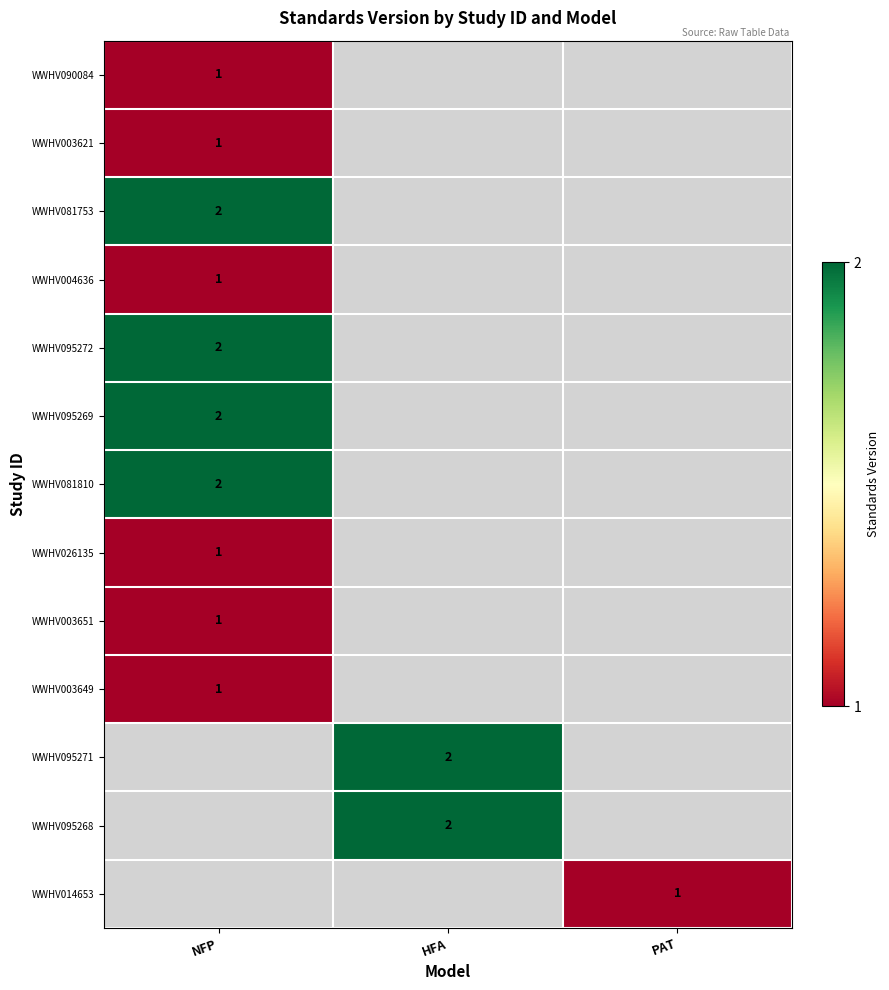

Which category has the lowest value across all series?

NFP